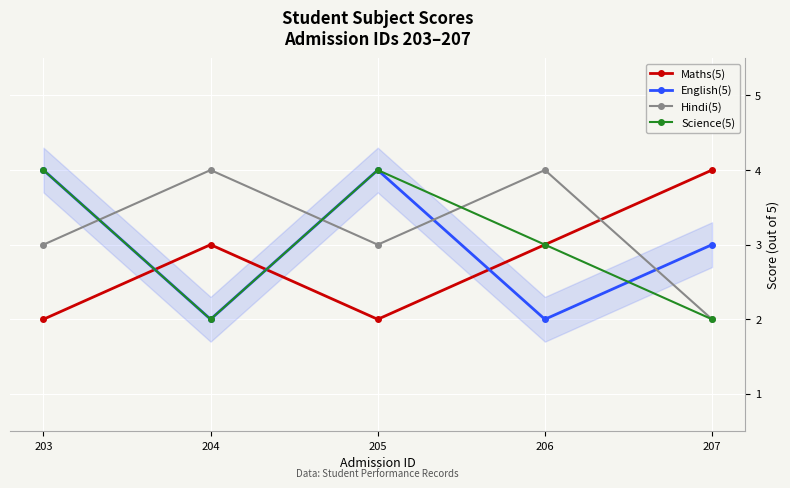

What is the difference between the maximum and minimum values in the English(5) series?

2